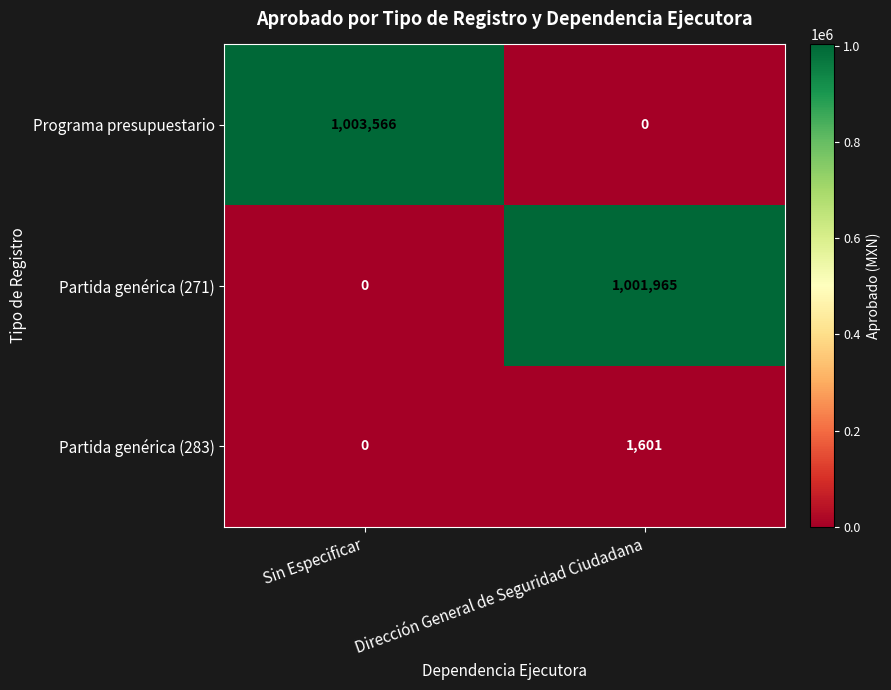

What is the difference between the highest and lowest values at Sin Especificar?

1003566